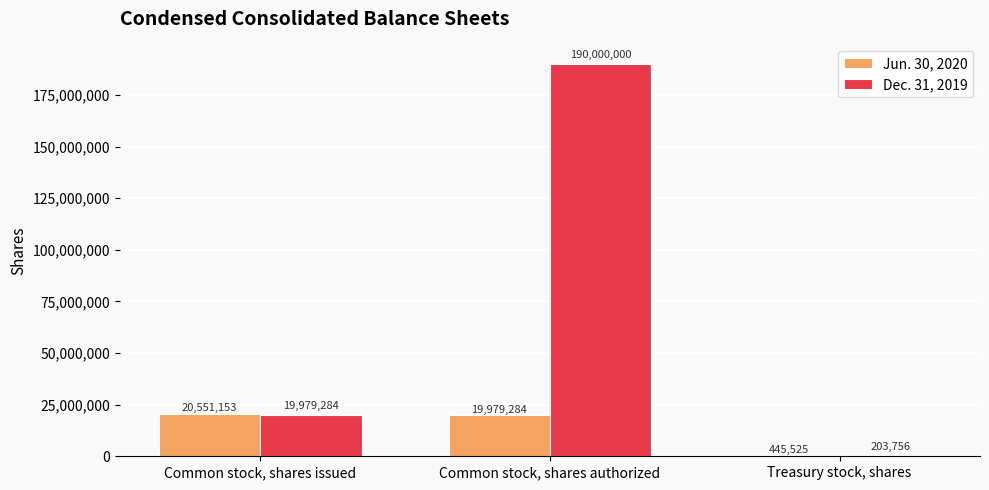

What is the sum of all Jun. 30, 2020 values?

40975962